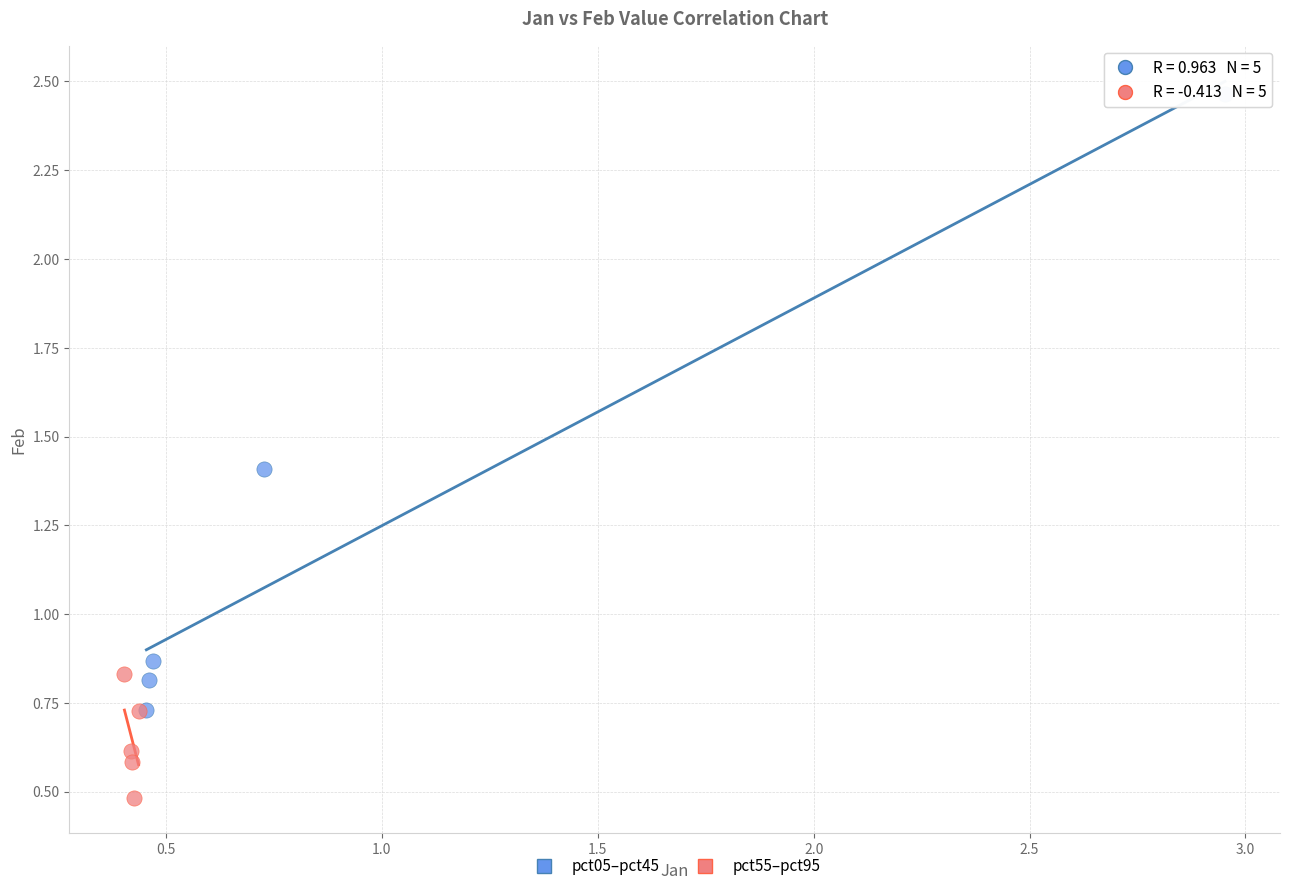

Which series contains the highest Y value?

pct05–pct45